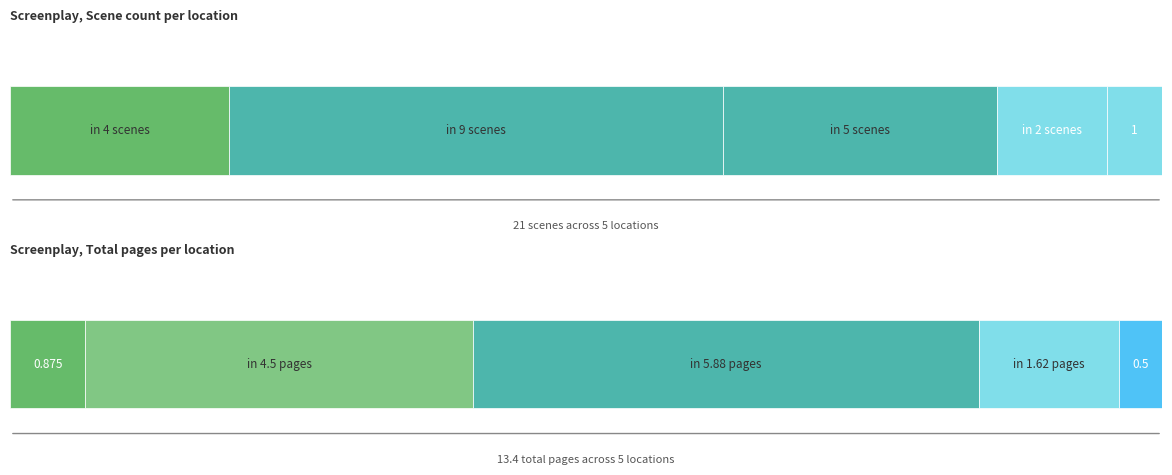

What is the approximate value at 19?

0.8